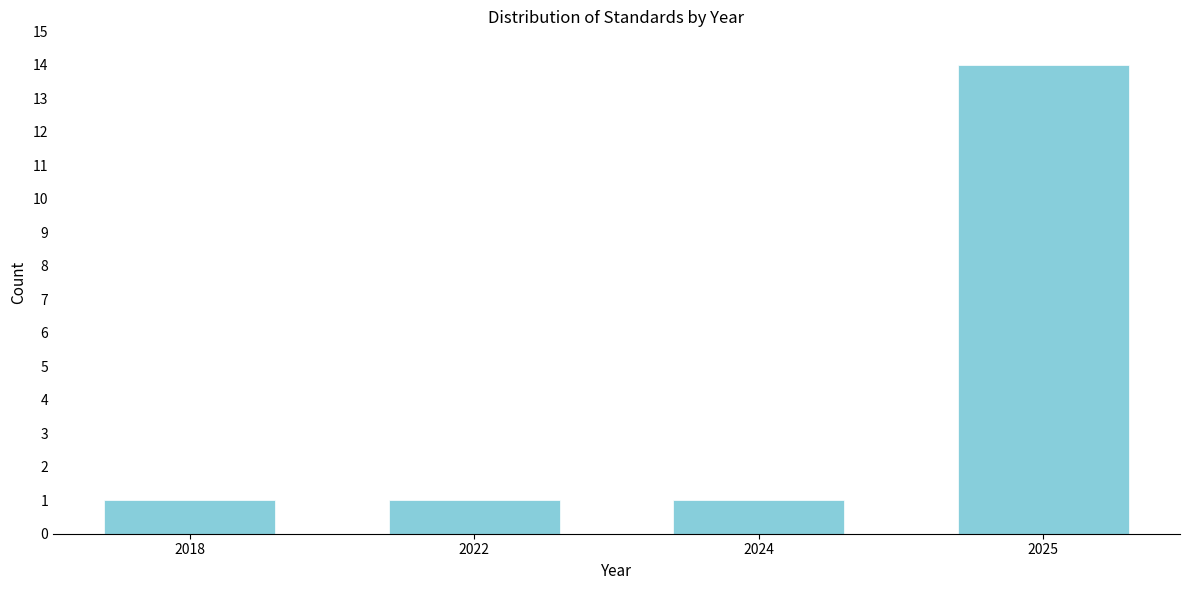

Reading right to left, extract all data points from this chart.

14	1	1	1